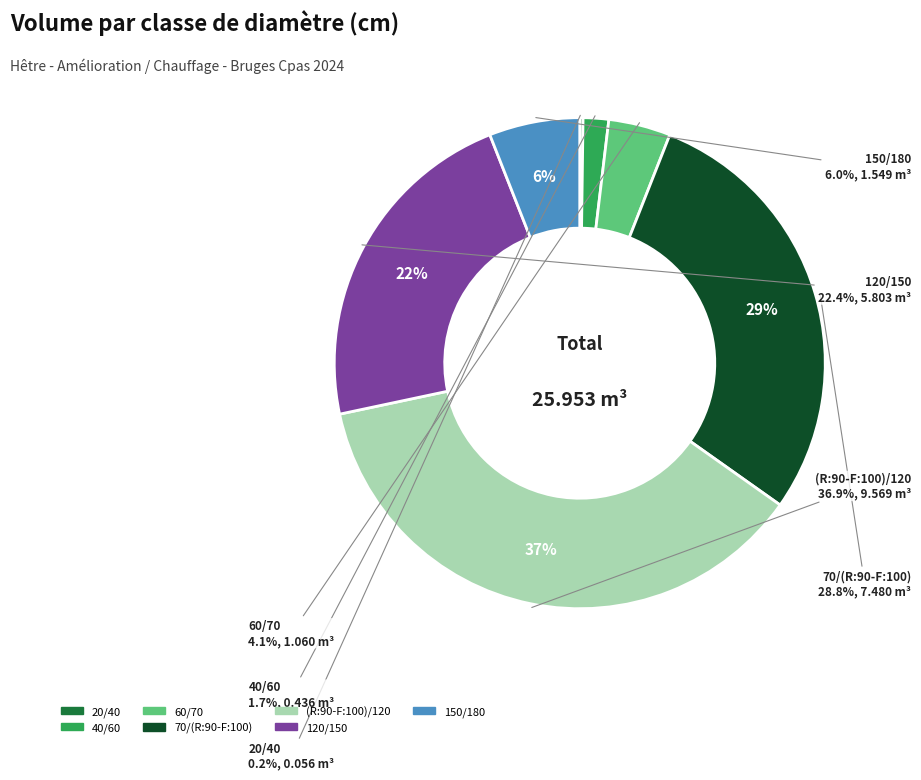

What is the change in value from 20/40 to 40/60?

+0.4